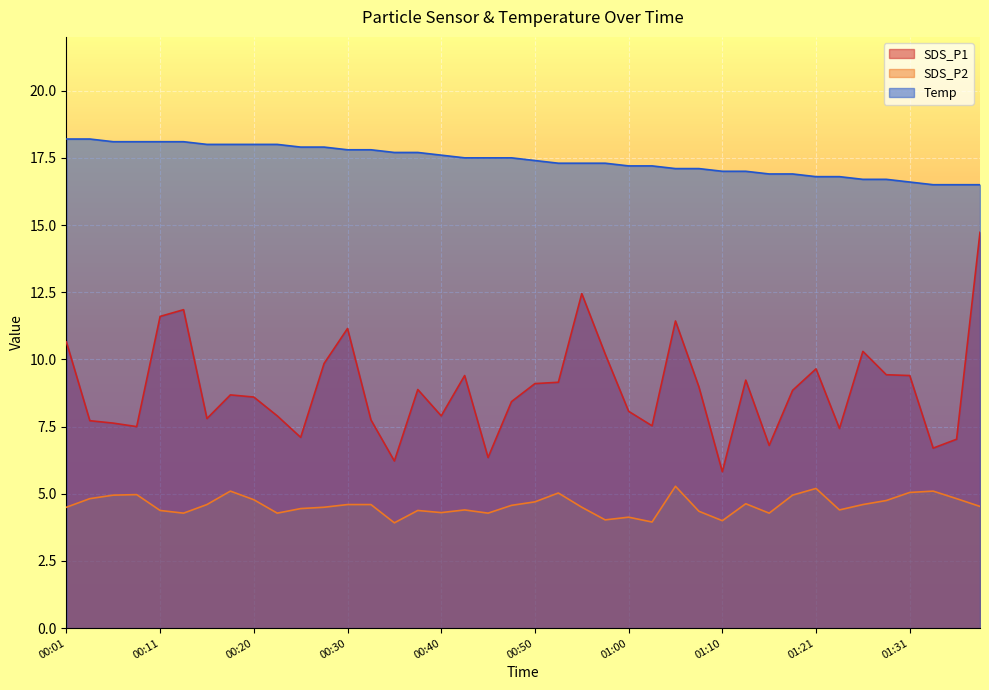

True or false: SDS_P2 and SDS_P1 cross at least once.

False